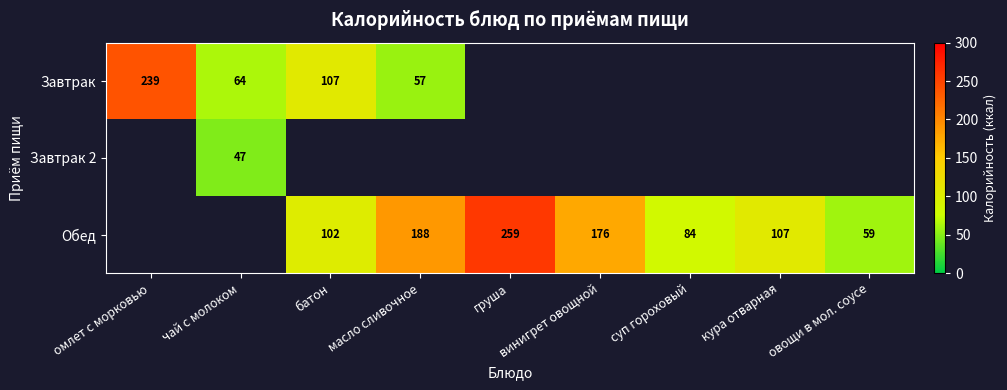

The Обед series shows 188 at масло сливочное. True or false?

True